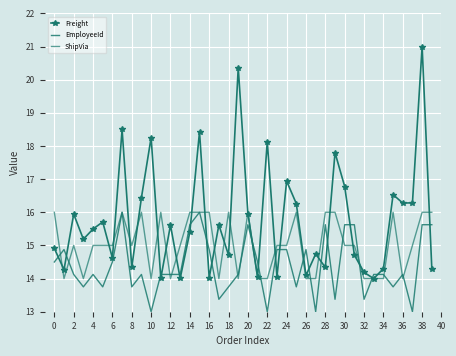

Reading left to right, transcribe all the data shown in this chart.

Freight: 14.9	14.3	15.9	15.2	15.5	15.7	14.6	18.5	14.3	16.4	18.3	14.0	15.6	14.0	15.4	18.4	14.0	15.6	14.7	20.4	16.0	14.1	18.1	14.0	16.9	16.3	14.1	14.7	14.3	17.8	16.8	14.7	14.2	14.0	14.3	16.5	16.3	16.3	21.0	14.3
EmployeeId: 14.5	14.9	14.1	13.8	14.1	13.8	14.5	16.0	13.8	14.1	13.0	14.1	14.1	14.1	15.6	16.0	14.9	13.4	13.8	14.1	15.6	14.5	13.0	14.9	14.9	13.8	14.9	13.0	15.6	13.4	15.6	15.6	13.4	14.1	14.1	13.8	14.1	13.0	15.6	15.6
ShipVia: 16.0	14.0	15.0	14.0	15.0	15.0	15.0	16.0	15.0	16.0	14.0	16.0	14.0	15.0	16.0	16.0	16.0	14.0	16.0	14.0	16.0	14.0	14.0	15.0	15.0	16.0	14.0	14.0	16.0	16.0	15.0	15.0	14.0	14.0	14.0	16.0	14.0	15.0	16.0	16.0